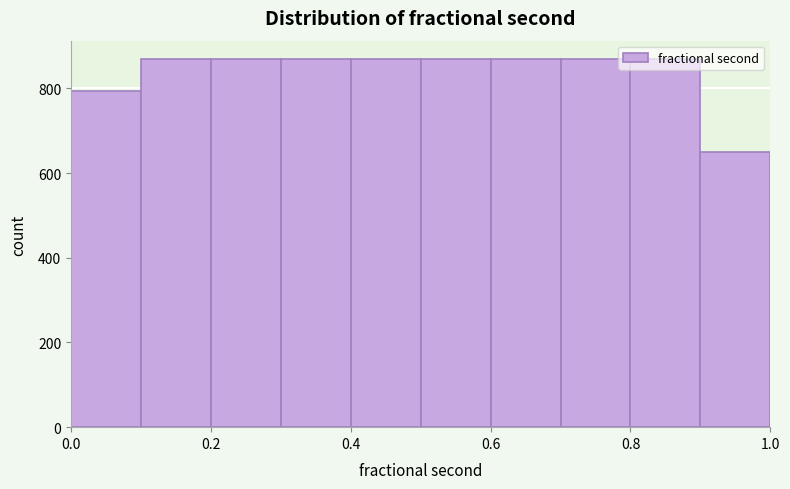

What is the height of the bar covering 0.1 to 0.2 on the x-axis? The values are not printed on the chart, so give them approximately, as read against the axis.

860